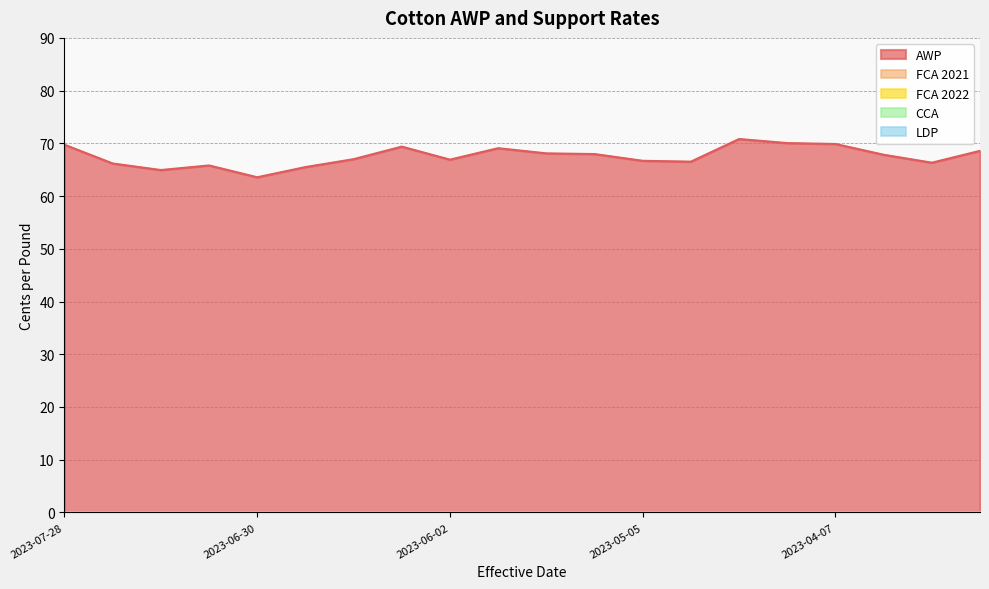

At which category is the sum across all series the highest?

2023-04-21